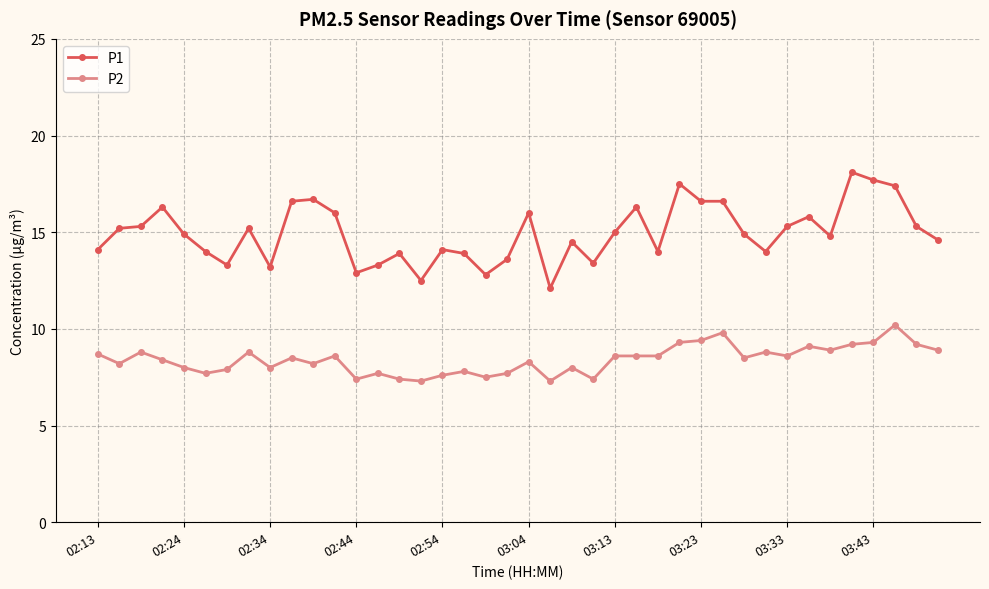

How many lines are shown in the chart?

2